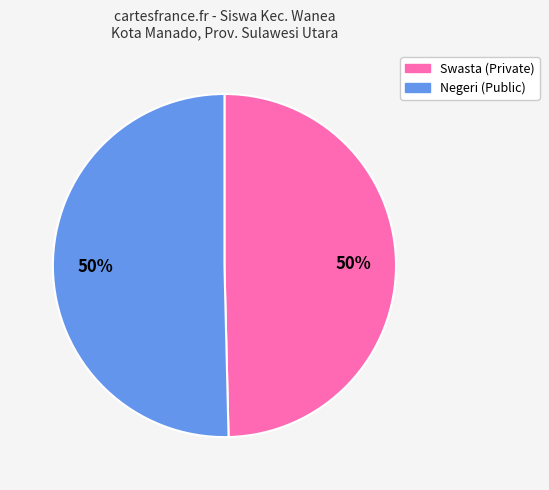

To the nearest percent, what is the average slice percentage?

50%